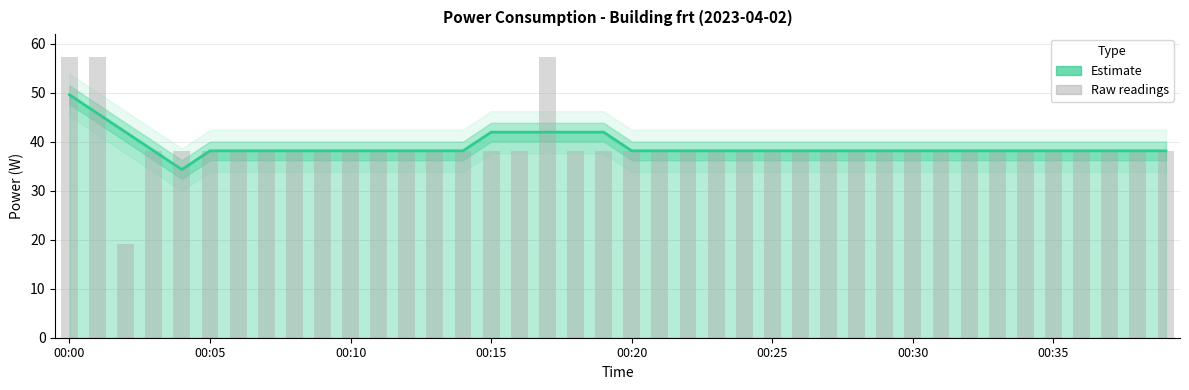

What is the greatest value displayed?

57.2